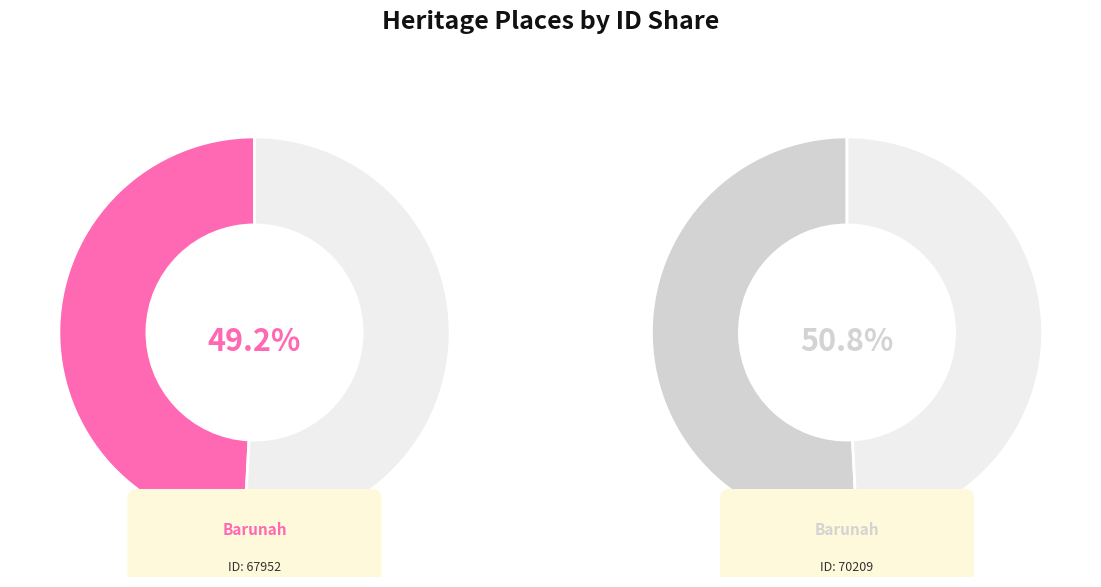

What is the smallest slice in the pie chart?

Barunah Plains Homestead & Garden